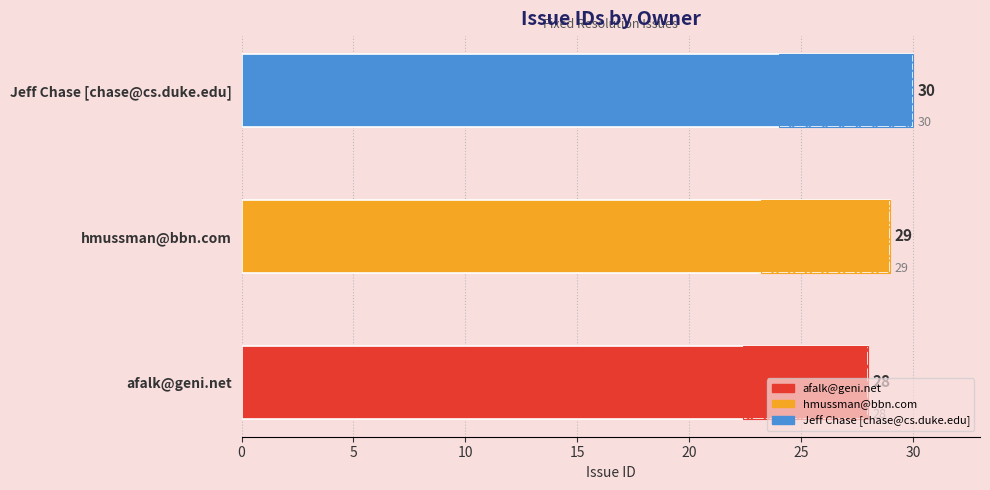

True or false: the data shows 30 at Jeff Chase [chase@cs.duke.edu].

True